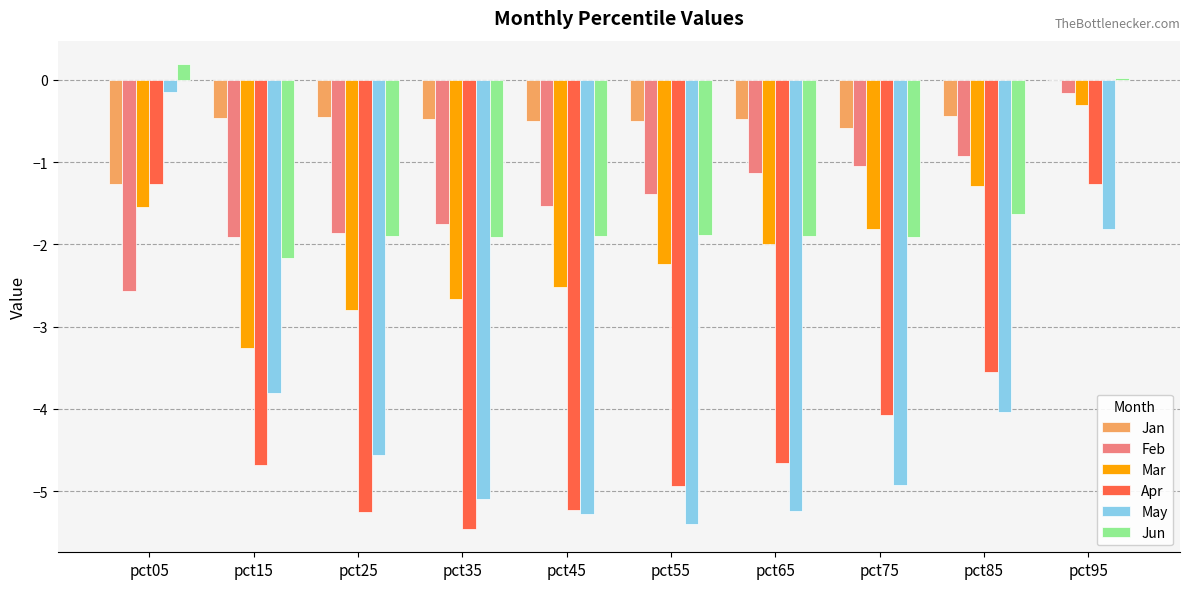

Which label corresponds to the largest value in the chart?

pct05